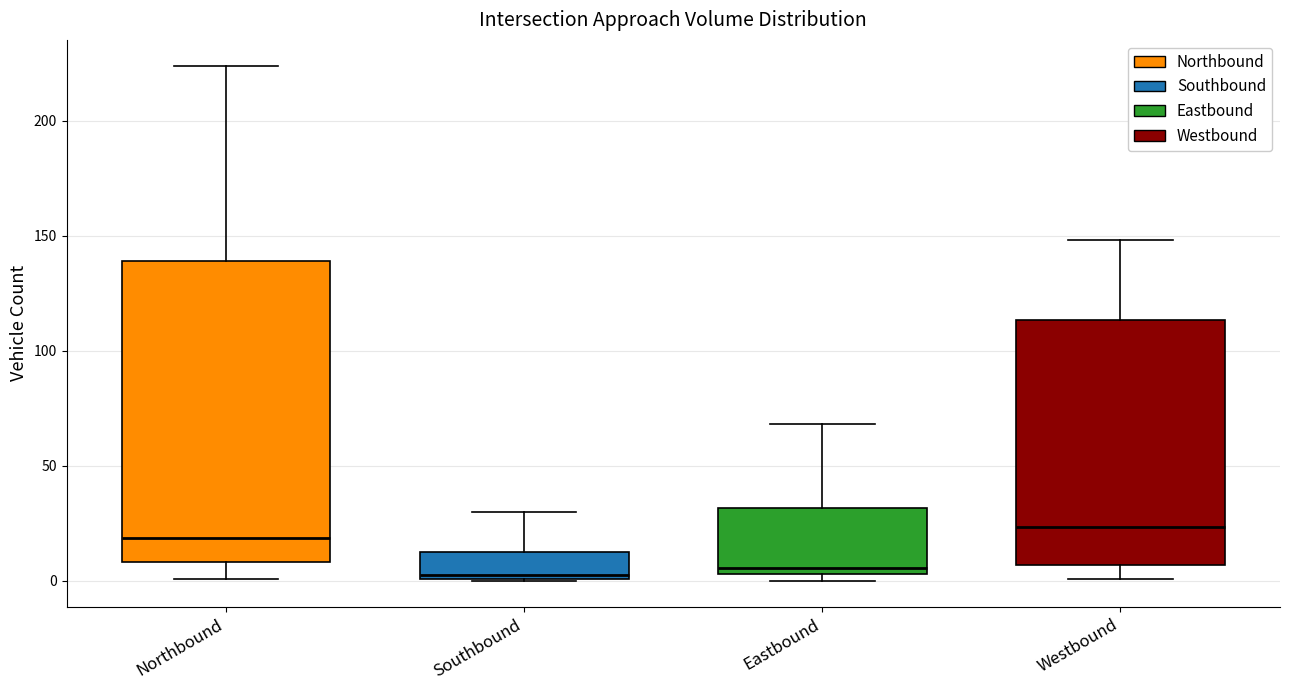

Which box is the tallest, from its lower edge to its upper edge?

Northbound